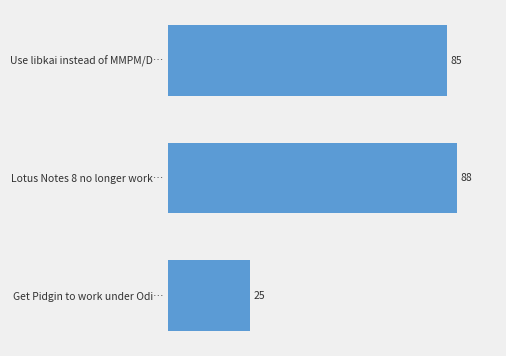

List the labels in order of value, largest first.

Lotus Notes 8 no longer work…, Use libkai instead of MMPM/D…, Get Pidgin to work under Odi…